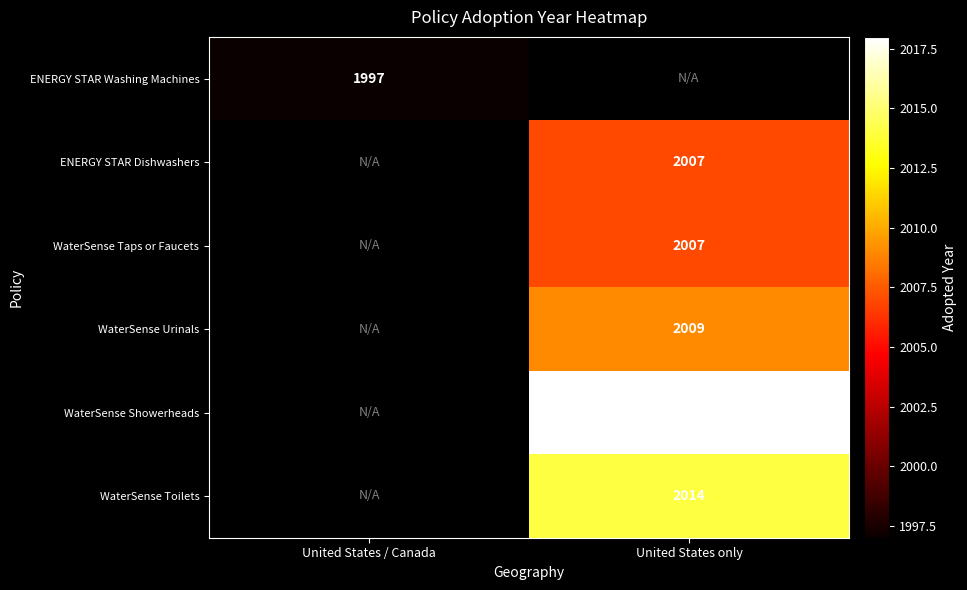

True or false: WaterSense Urinals has a value of 1047 at United States only.

False